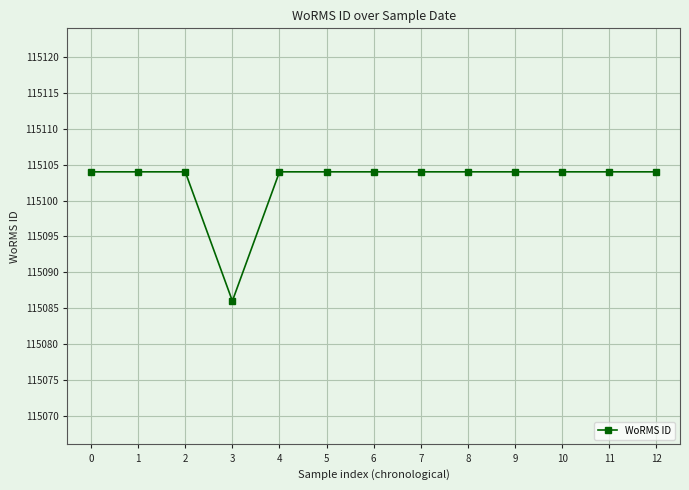

What is the difference between the maximum and minimum values?

18